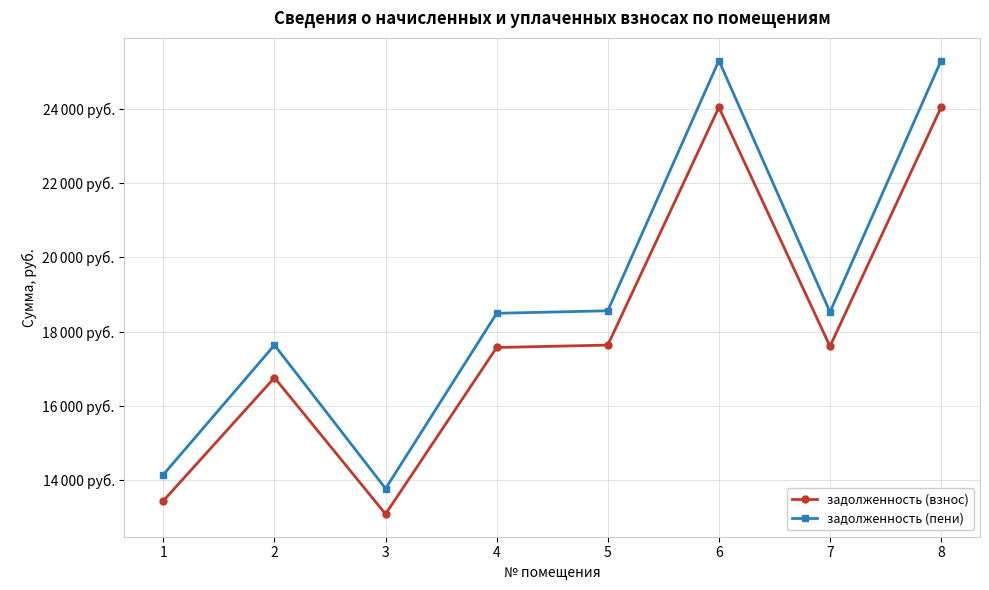

Is it true that задолженность (взнос) equals 17606.3 at 7?

True